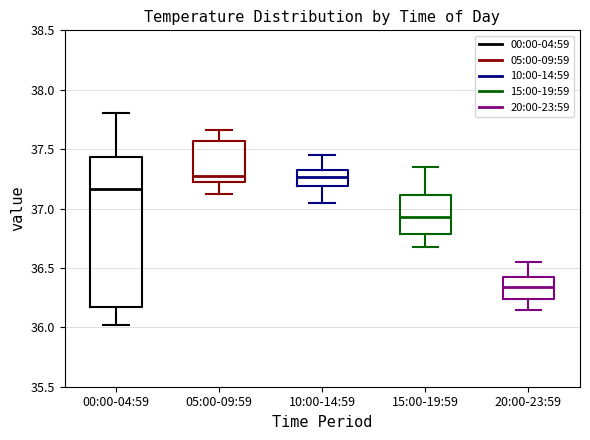

Which box has the lowest median line?

20:00-23:59